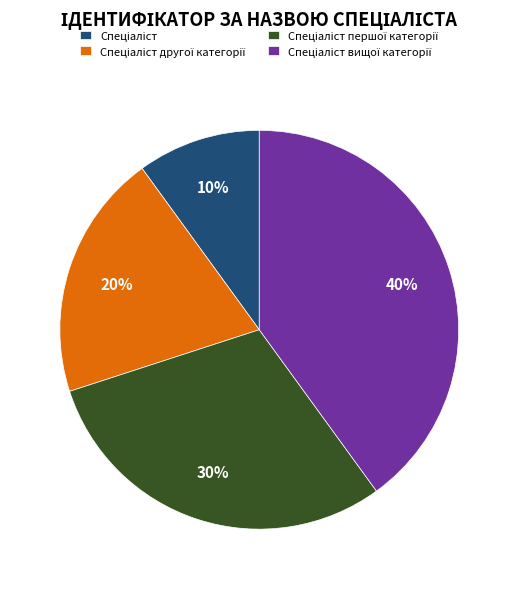

To the nearest percent, what is the difference between the largest and smallest slice percentages?

30%